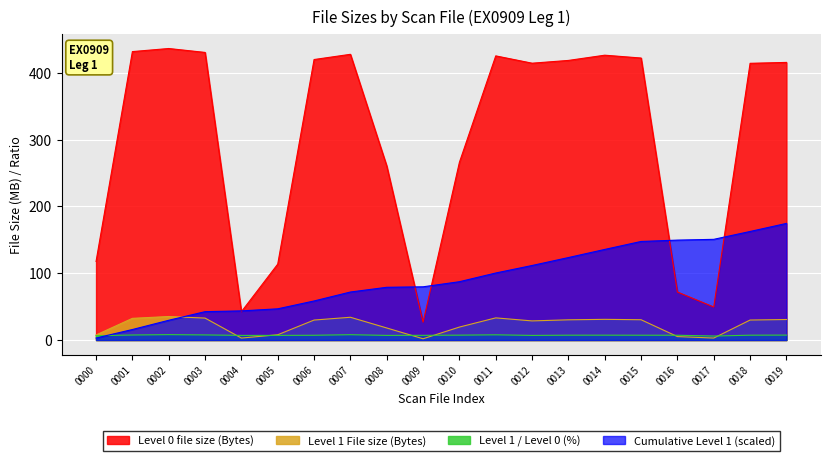

In Level 0 file size (Bytes), how many points are lower than both neighbors (excluding endpoints)?

4